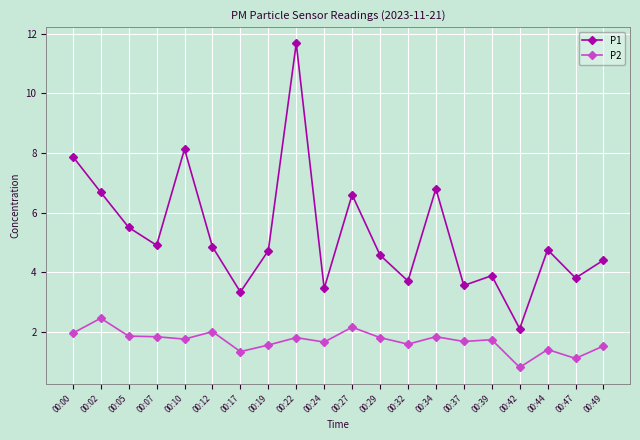

Is the value of P2 at 00:10 greater than the value of P1 at 00:07?

No